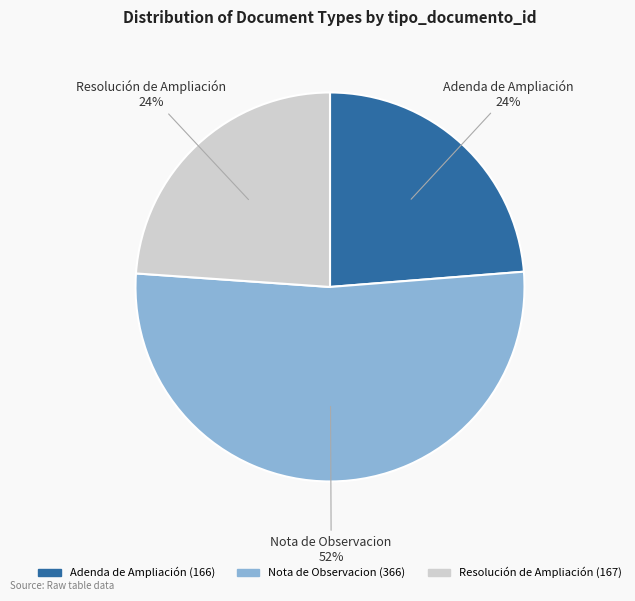

Which has a higher value, Nota de Observacion or Resolución de Ampliación?

Nota de Observacion